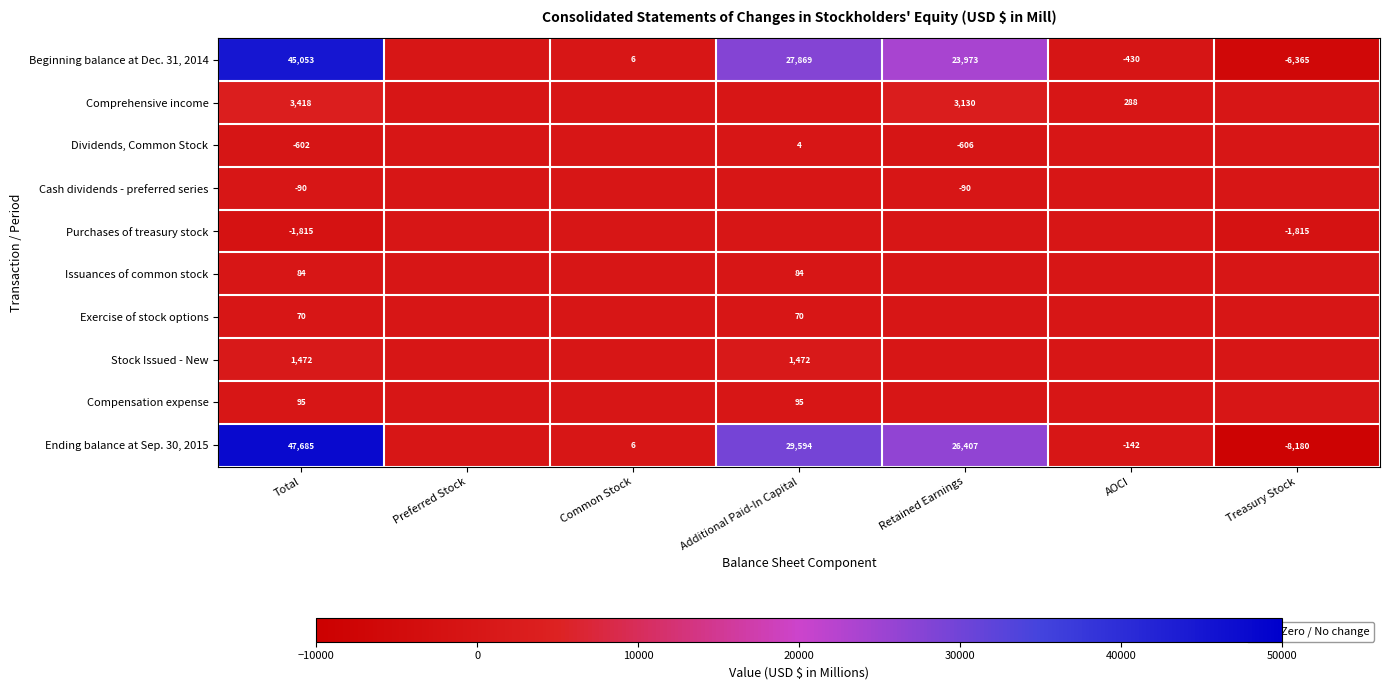

Is it true that Stock Issued - New equals 1472 at Total?

True